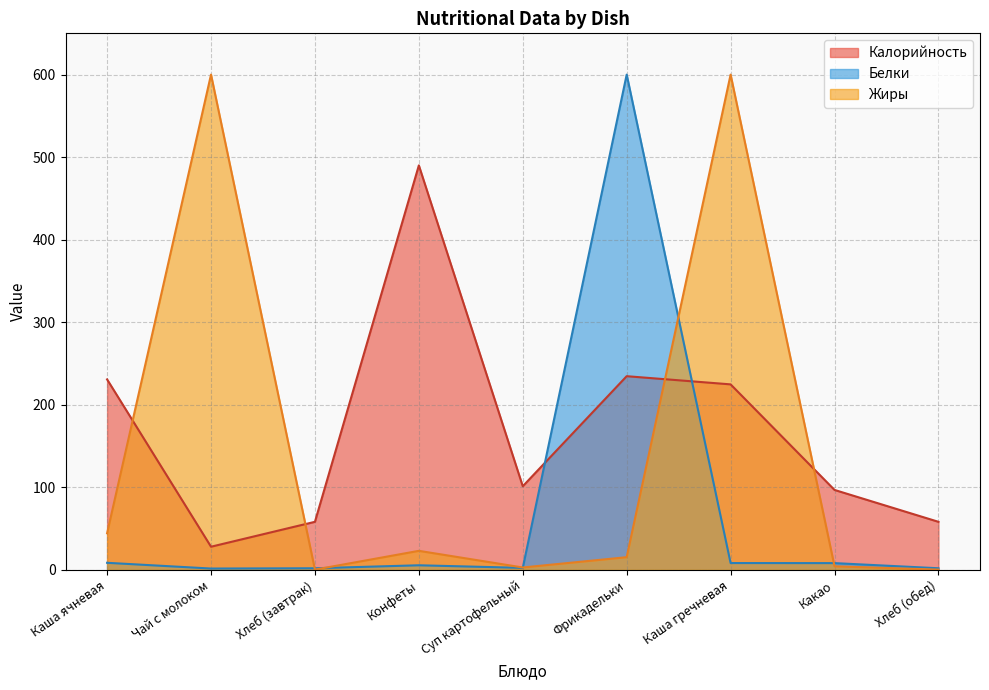

How many times do Калорийность and Жиры cross each other?

4